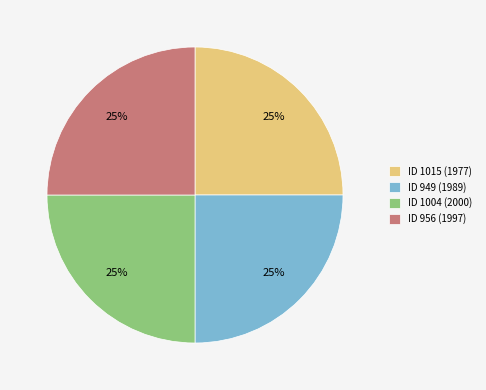

True or false: ID 956 (1997) accounts for 25% of the total.

True